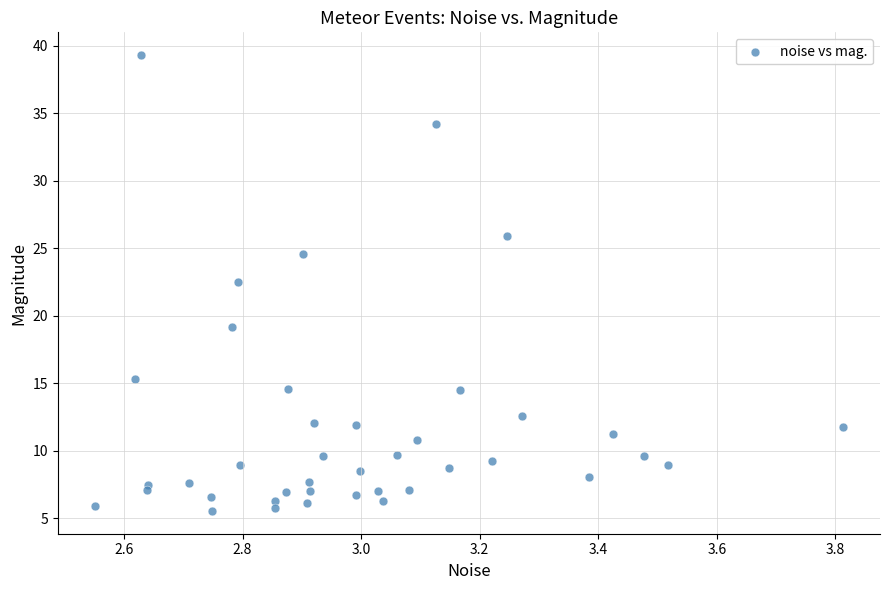

What Y value in the scatter plot is closest to 22?

22.5